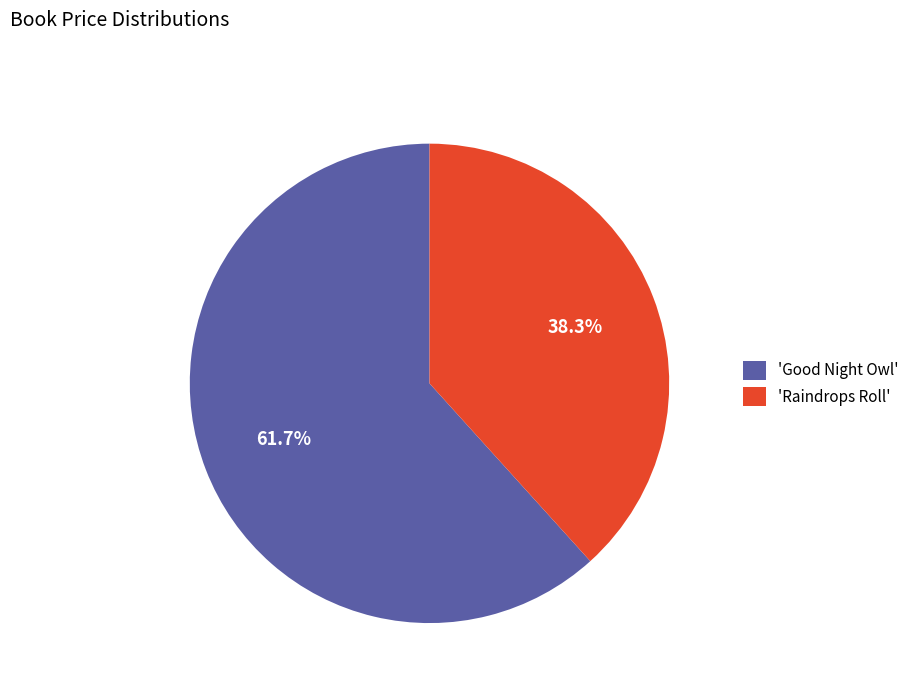

Which has a higher value, 'Good Night Owl' or 'Raindrops Roll'?

'Good Night Owl'